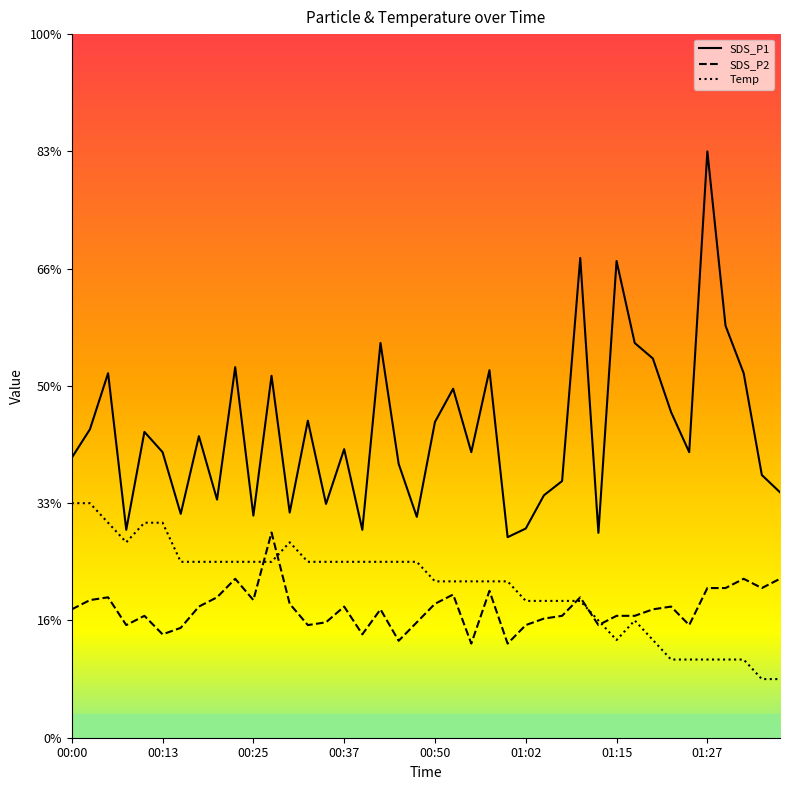

Which has a higher value, 01:05 or 01:12?

01:05